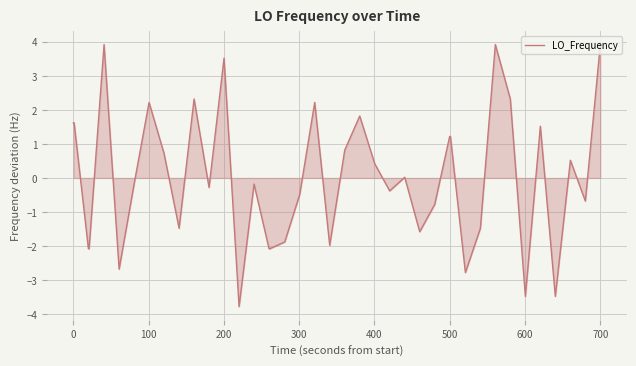

What is the difference between the maximum and minimum values?

7.7